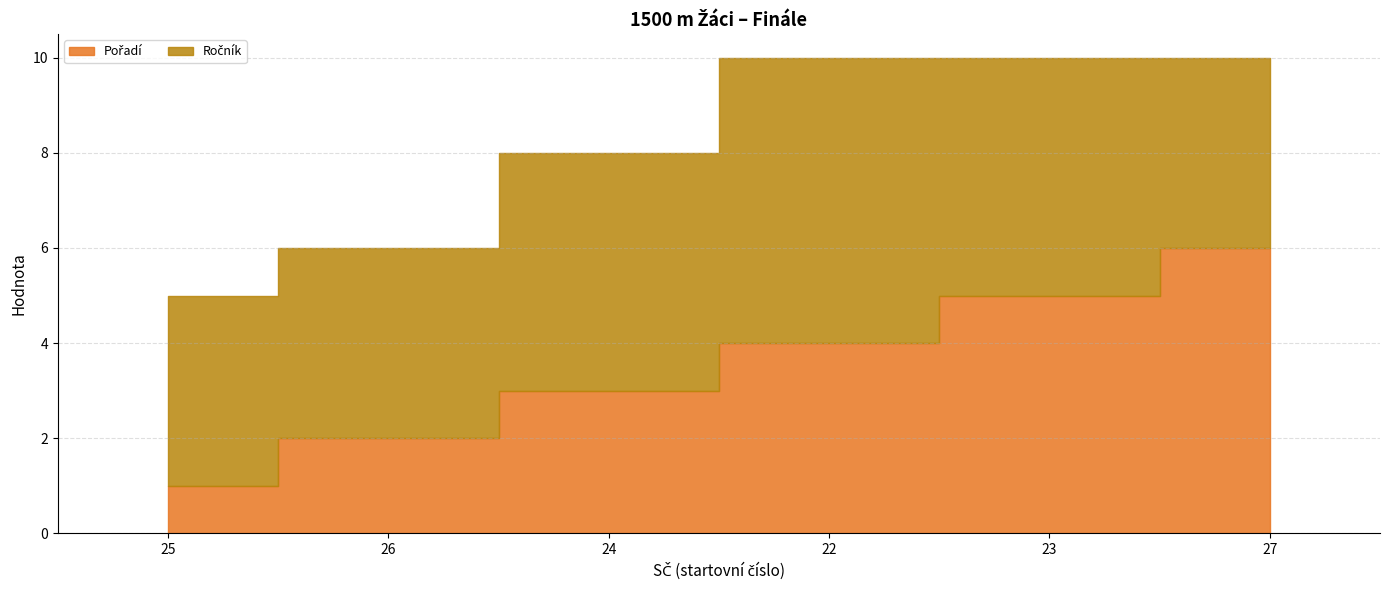

What is the label of the 1st point from the left?

25